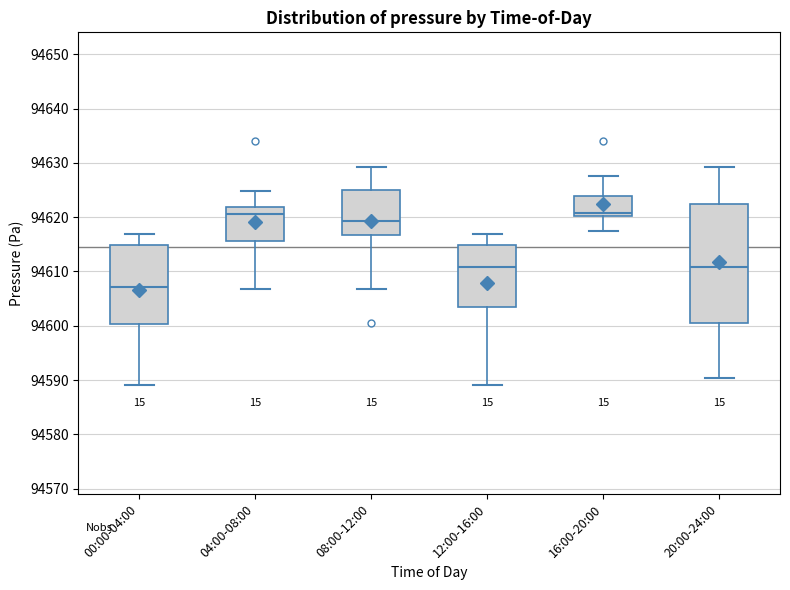

Where does the upper whisker of the box for 16:00-20:00 end on the y-axis? The values are not printed on the chart, so give them approximately, as read against the axis.

94628